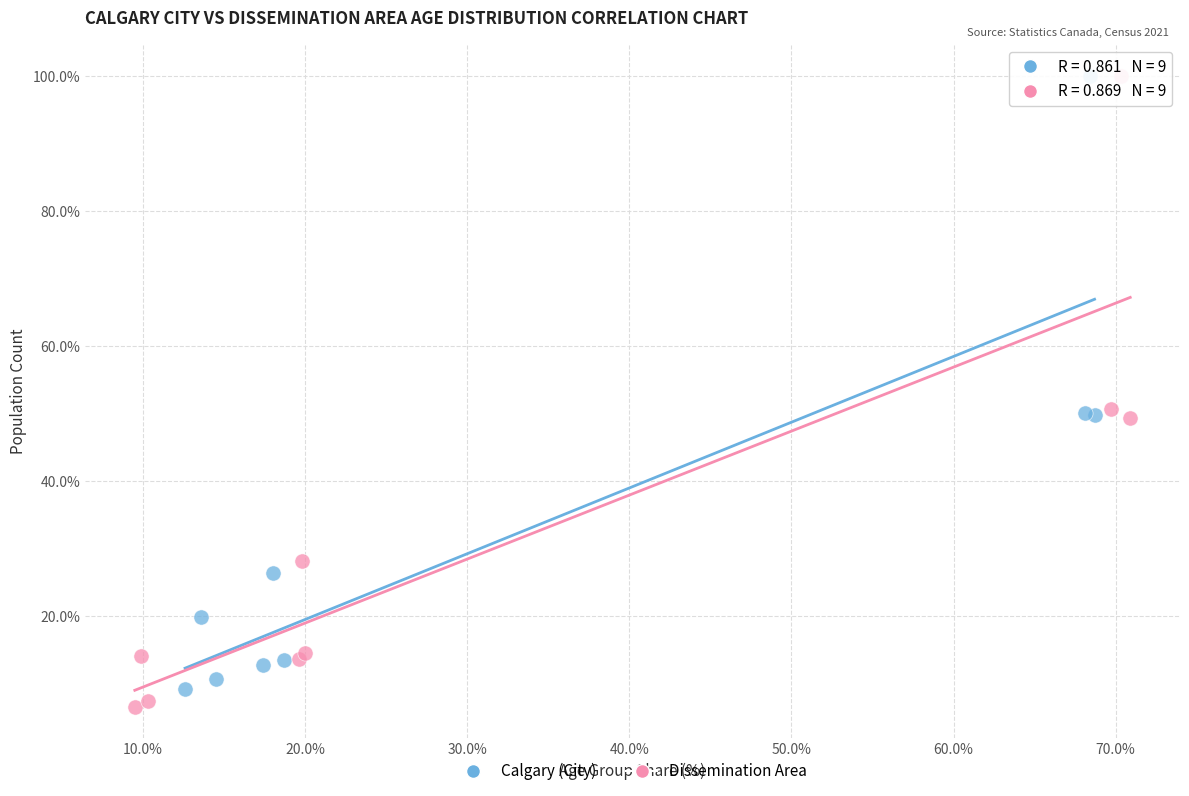

Which series has the widest spread of Y values?

Dissemination Area